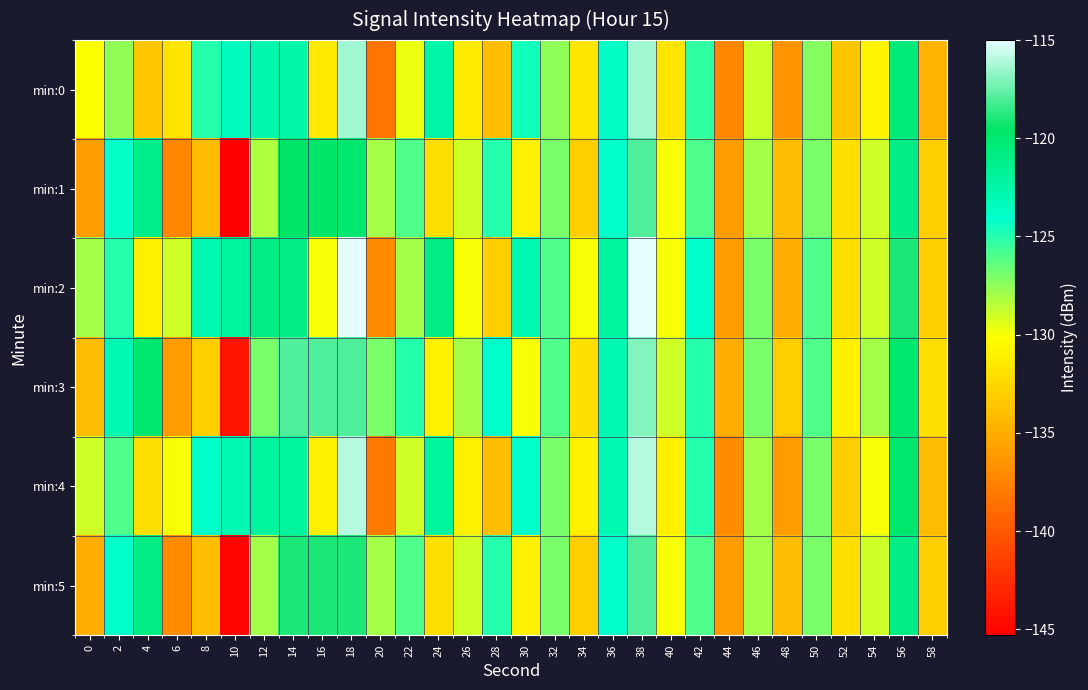

Which has a higher value, 6 or 36?

36